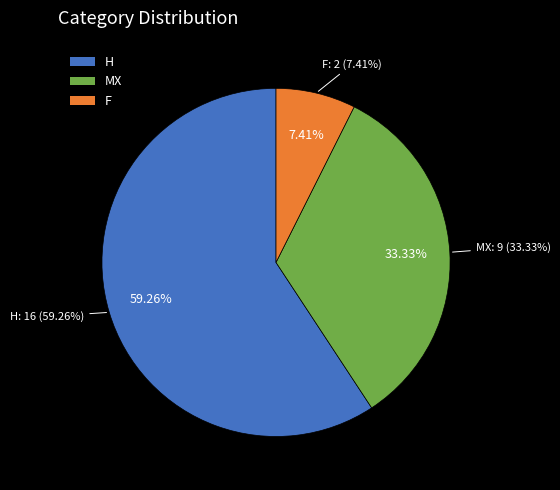

Approximately how many times larger is the value at F compared to MX?

0.2